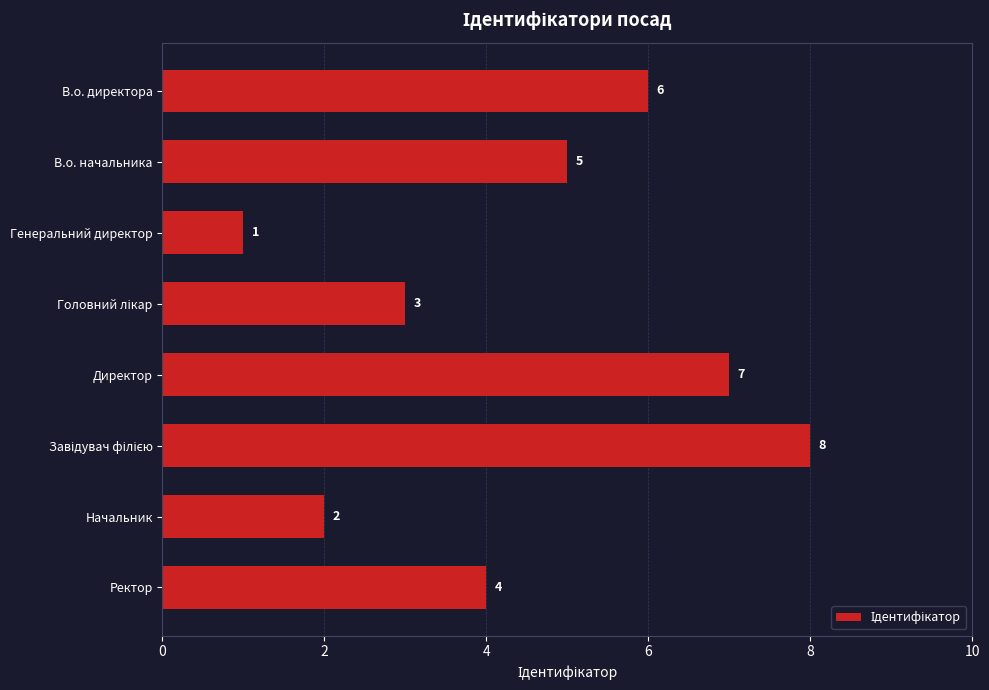

What is the sum of all values?

36